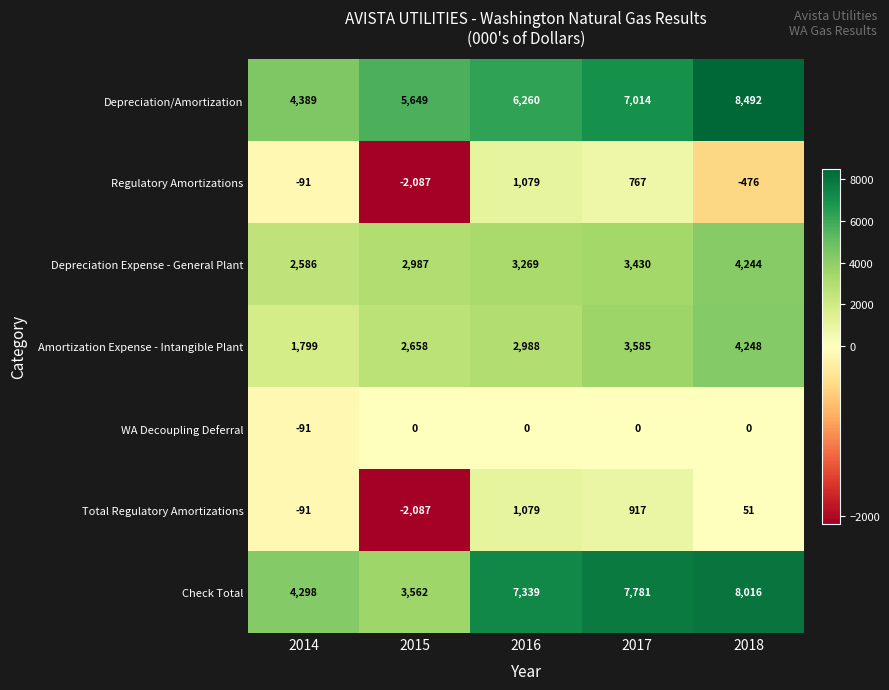

At which label is Amortization Expense - Intangible Plant closest to 3023?

2016